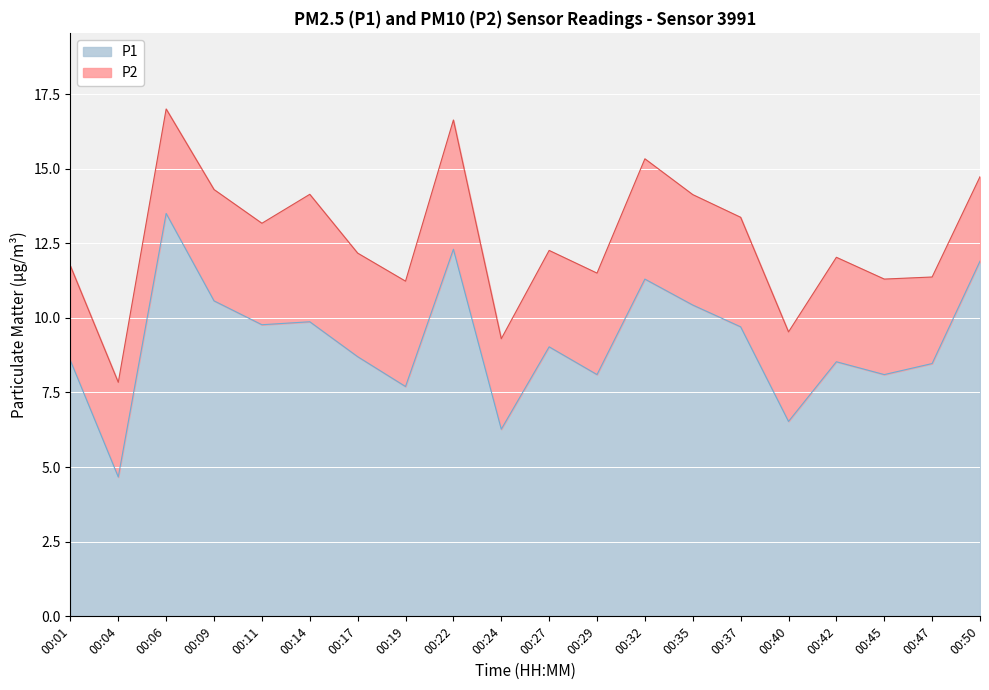

The value at 00:50 is 3.8. True or false?

False